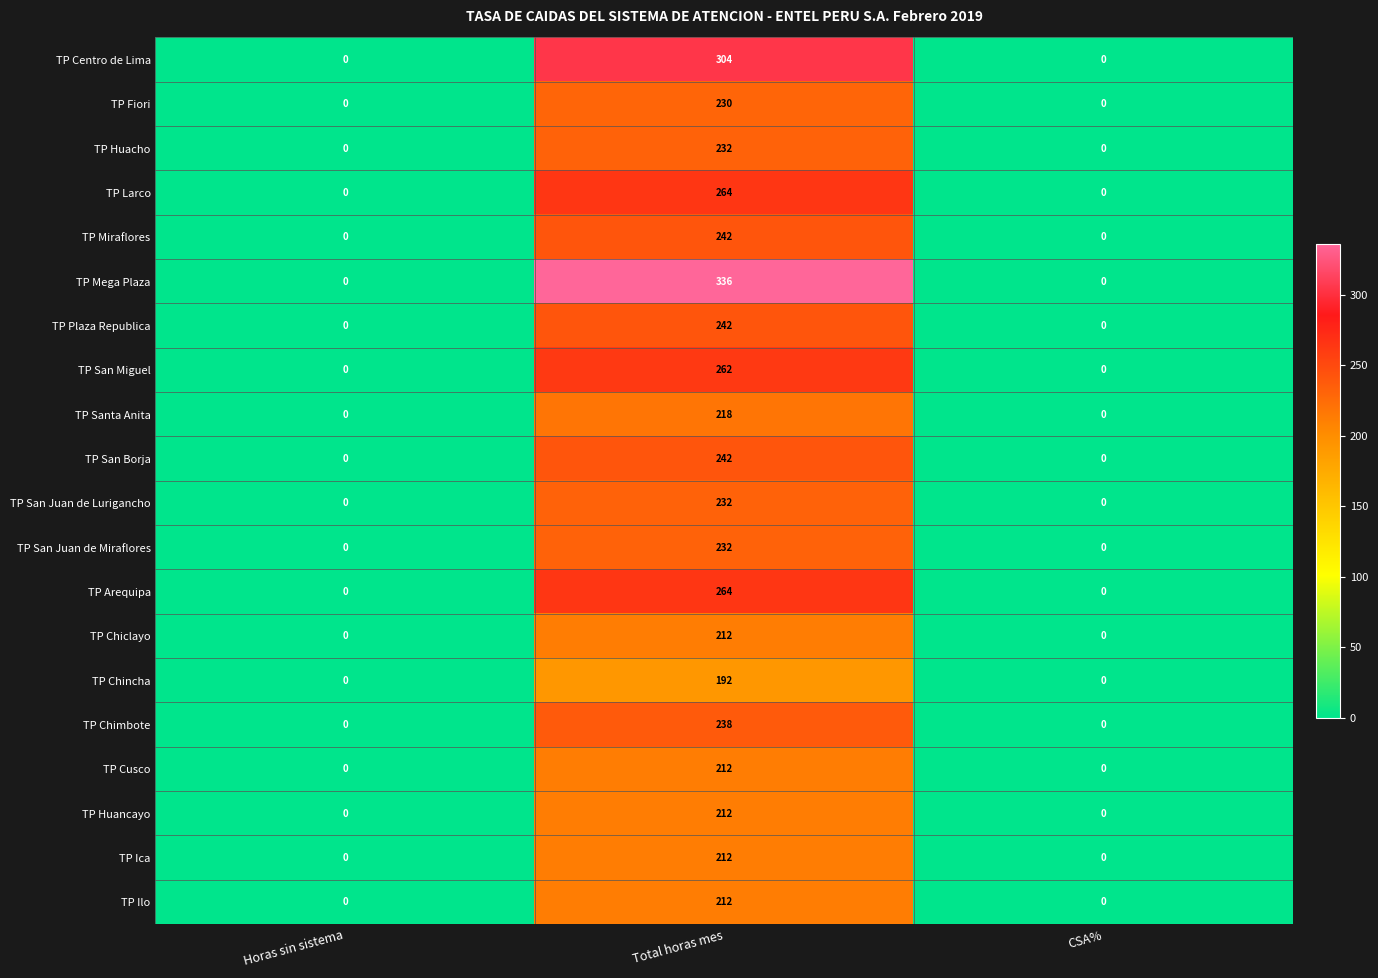

What is the maximum value shown in the chart?

336